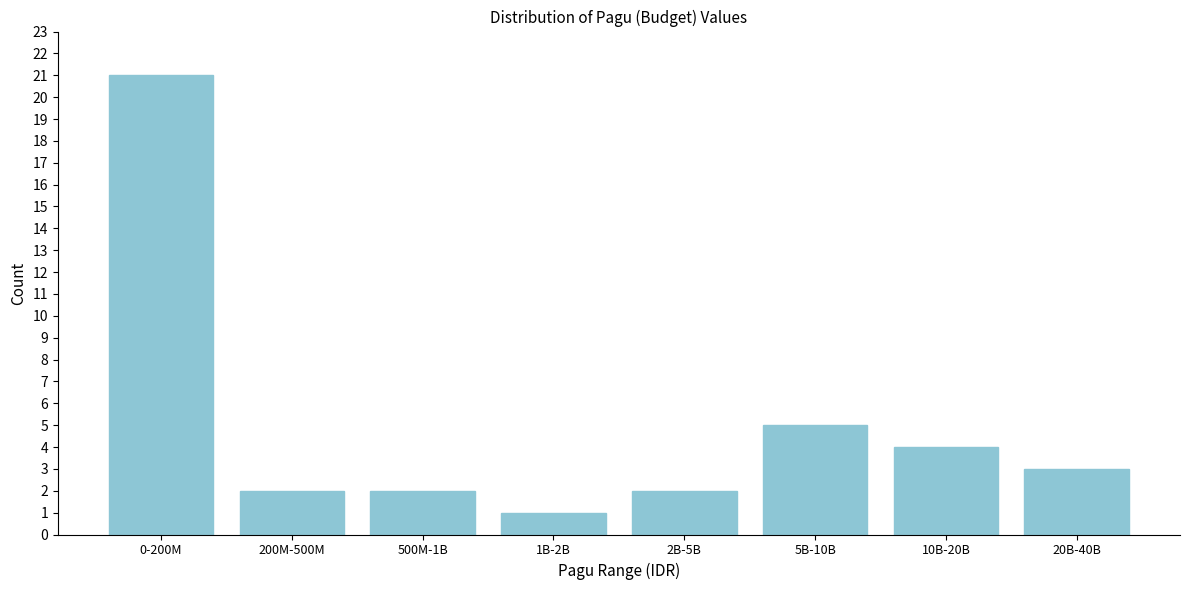

Reading right to left, list all the values displayed in this chart.

20B-40B=3	10B-20B=4	5B-10B=5	2B-5B=2	1B-2B=1	500M-1B=2	200M-500M=2	0-200M=21